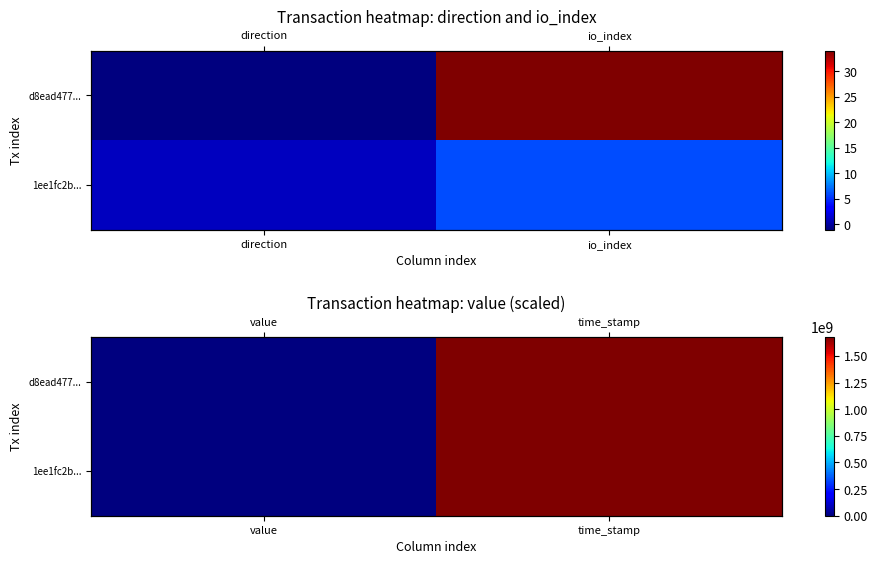

List the labels in order of 1ee1fc2b... value, smallest first.

value, time_stamp